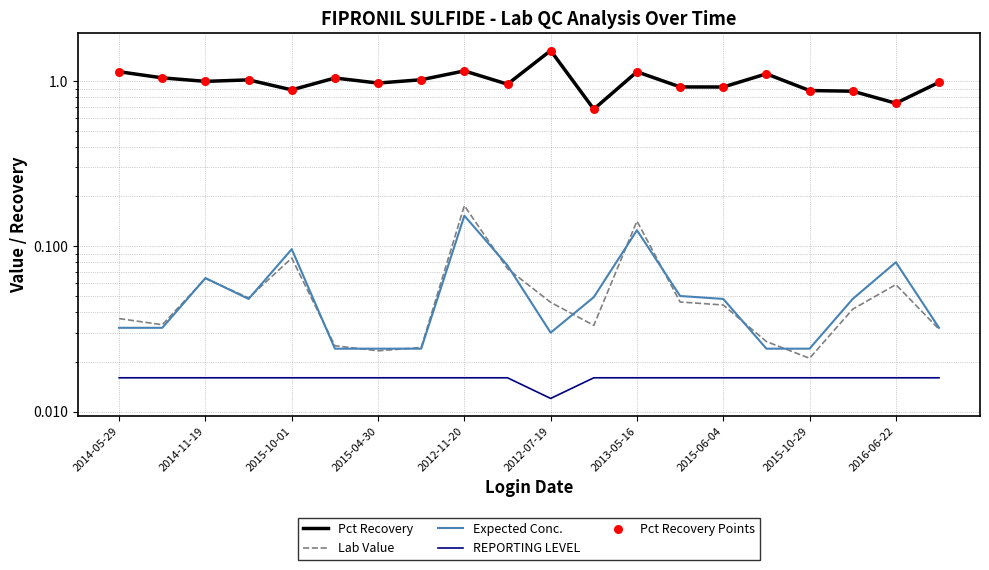

Which series reaches the maximum Y coordinate?

Pct Recovery